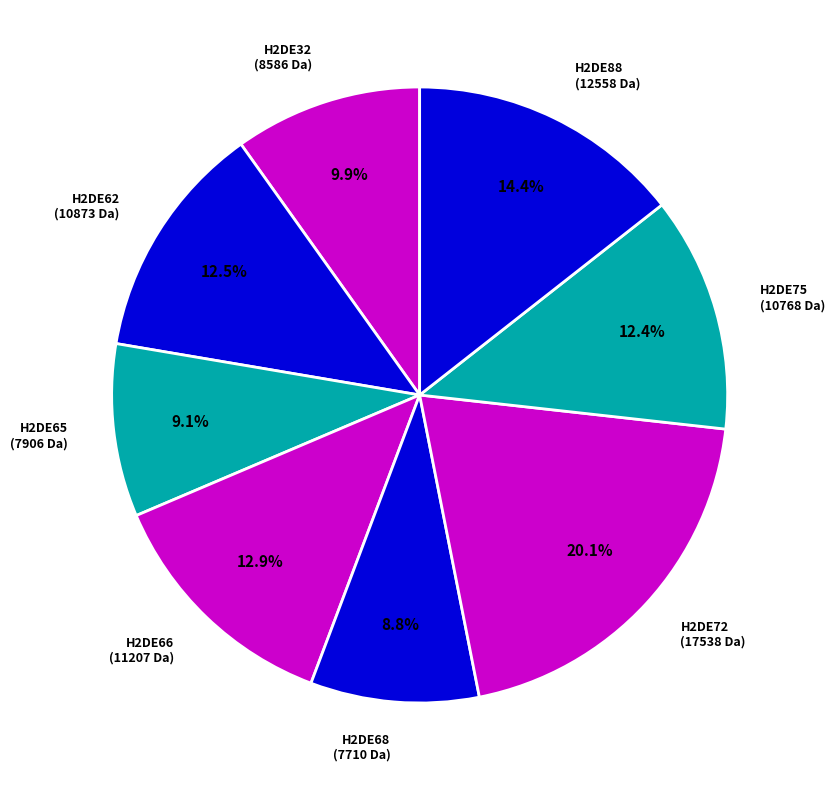

To the nearest percent, what portion does H2DE65 represent?

9%